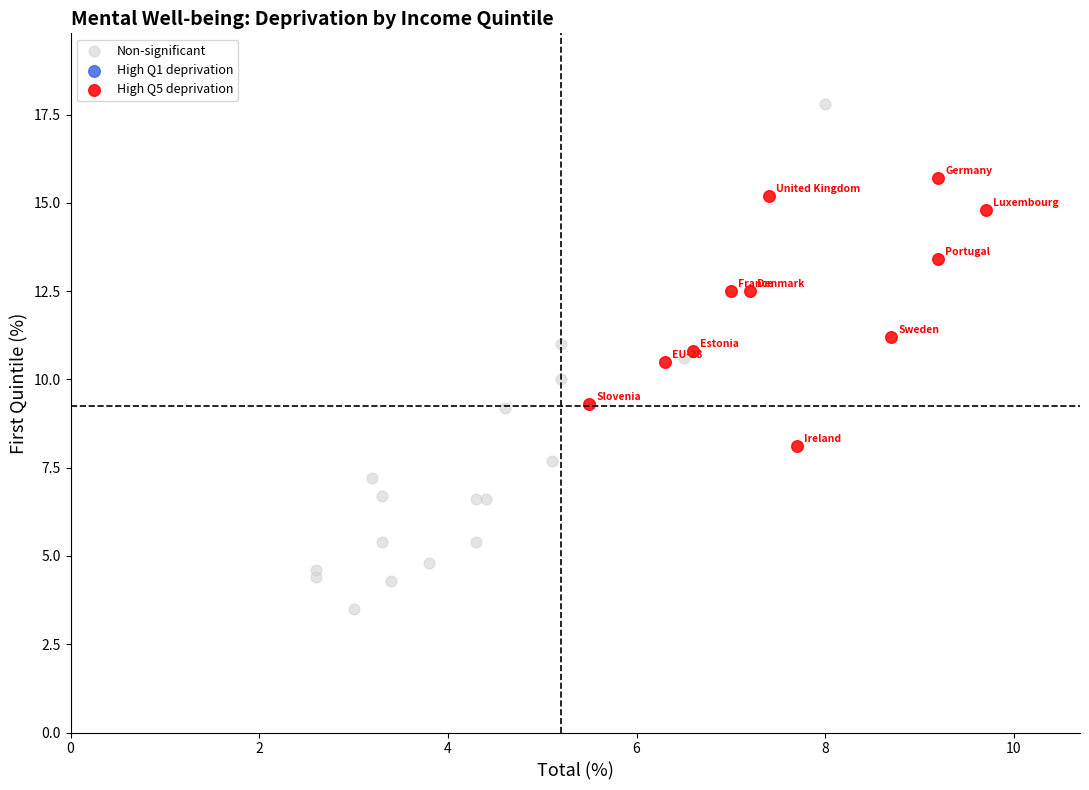

Which series contains the lowest Y value?

Non-significant